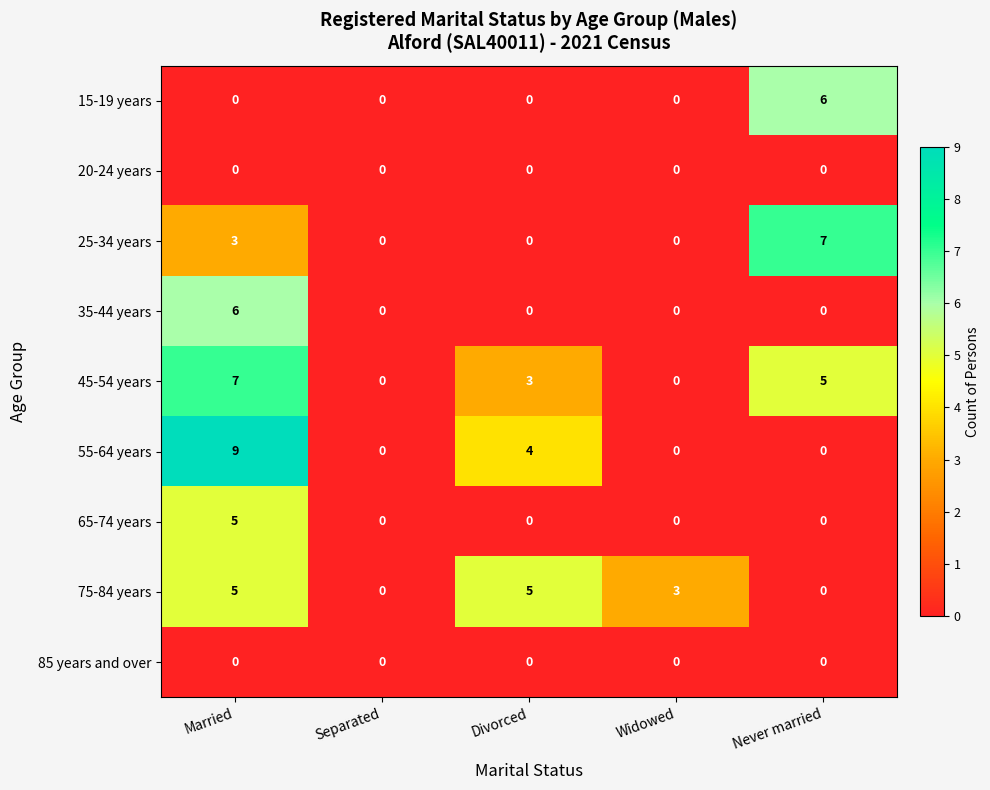

Which series changed the most between Separated and Never married?

25-34 years